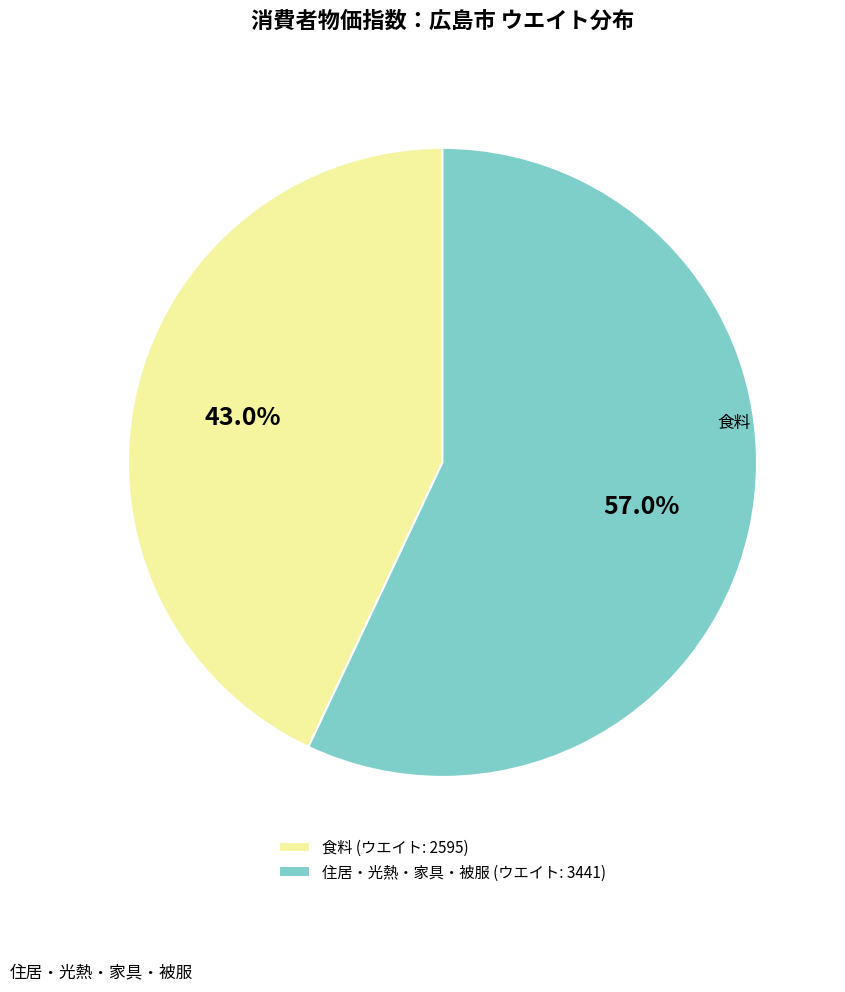

To the nearest percent, what is the average slice percentage?

50%